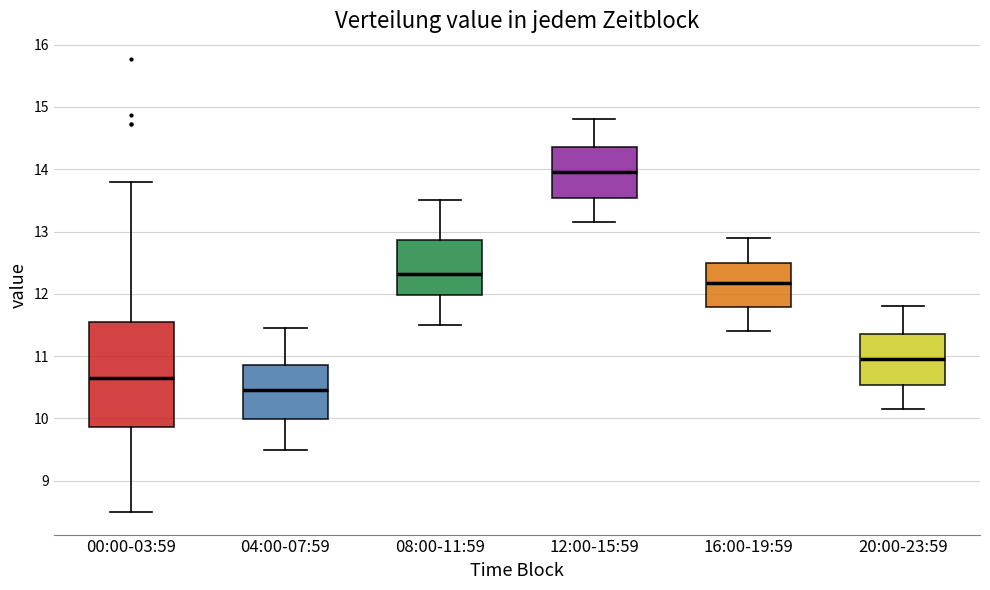

Reading left to right, read every box against the y-axis: the position of its median line, the range the box covers, and the ends of its whiskers. The values are not printed on the chart, so give them approximately, as read against the axis.

00:00-03:59: median 10.7, box 9.9 to 11.6, whiskers 8.5 to 13.8
04:00-07:59: median 10.5, box 10.0 to 10.9, whiskers 9.5 to 11.5
08:00-11:59: median 12.3, box 12.0 to 12.9, whiskers 11.5 to 13.5
12:00-15:59: median 14.0, box 13.5 to 14.4, whiskers 13.2 to 14.8
16:00-19:59: median 12.2, box 11.8 to 12.5, whiskers 11.4 to 12.9
20:00-23:59: median 11.0, box 10.5 to 11.4, whiskers 10.2 to 11.8